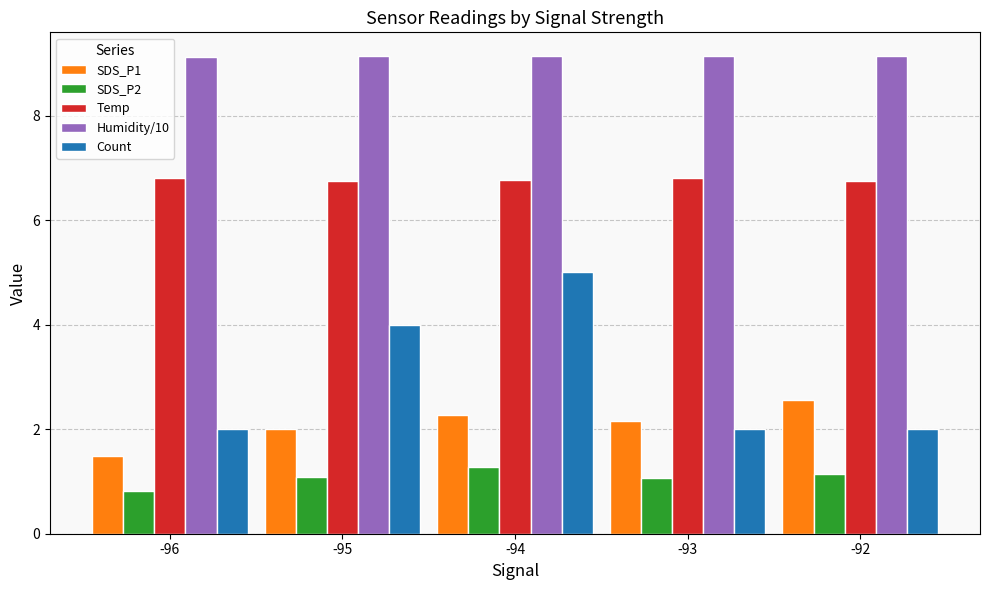

Is the value of Humidity/10 at -92 greater than the value of Count at -92?

Yes